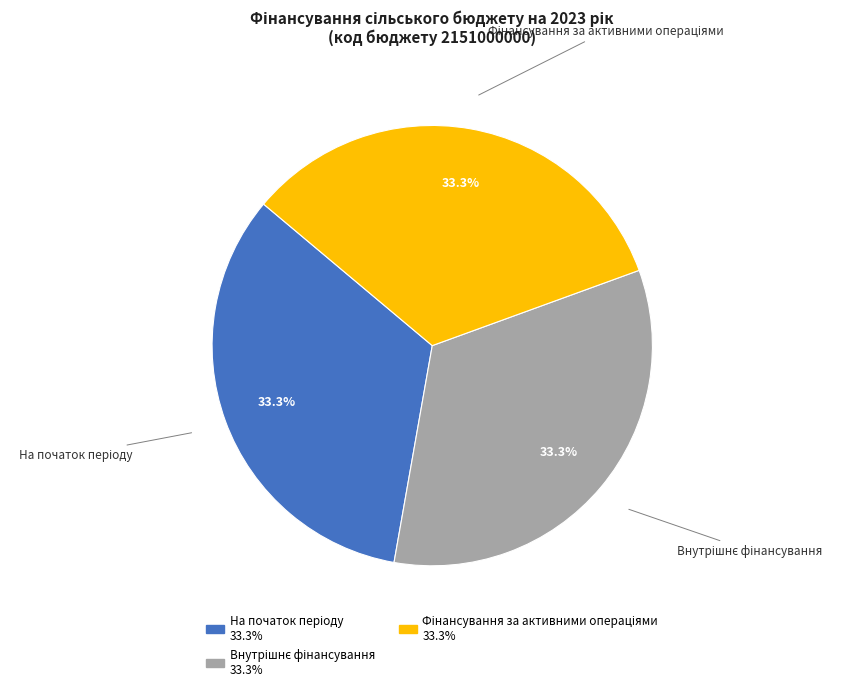

Is there a majority slice in this chart?

No